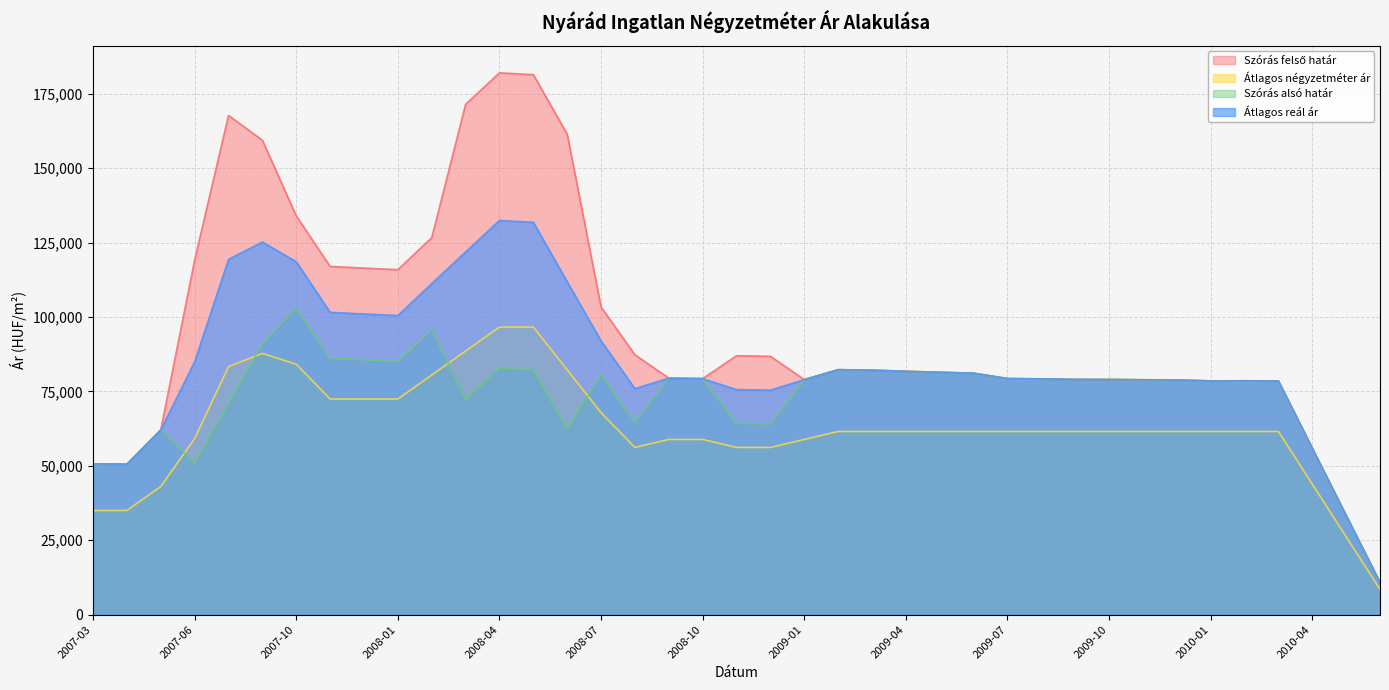

True or false: Szórás felső határ and Átlagos négyzetméter ár intersect in this chart.

False